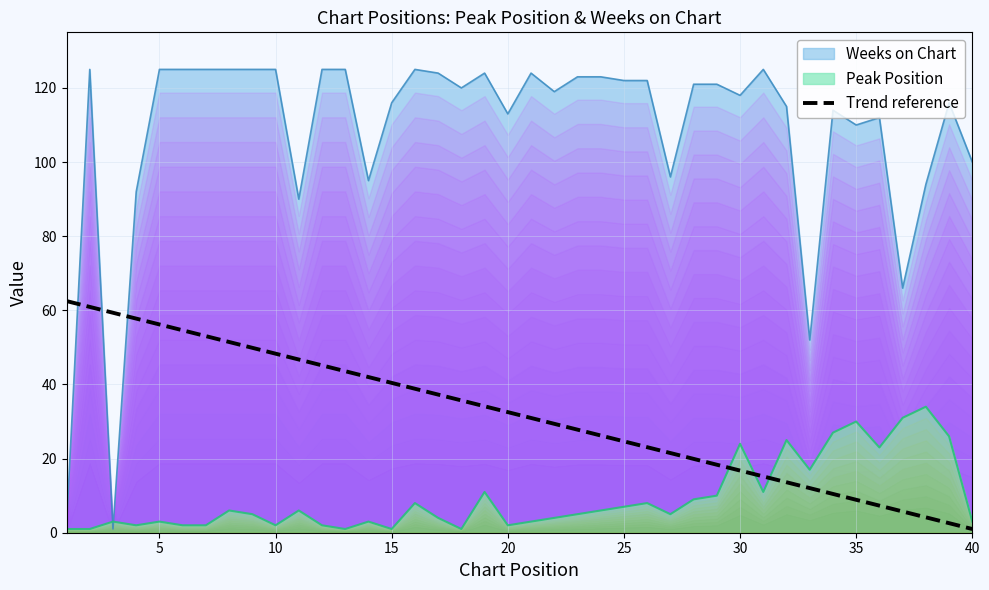

True or false: Peak Position and Trend reference cross at least once.

True